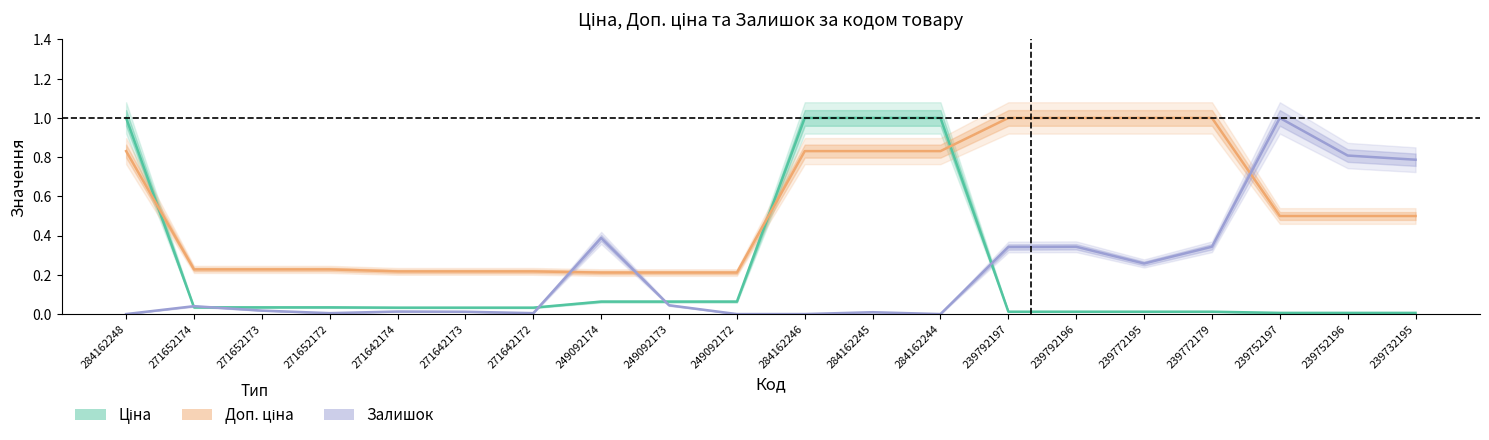

Which series ends up on top after the final intersection of Доп. ціна and Ціна?

Доп. ціна